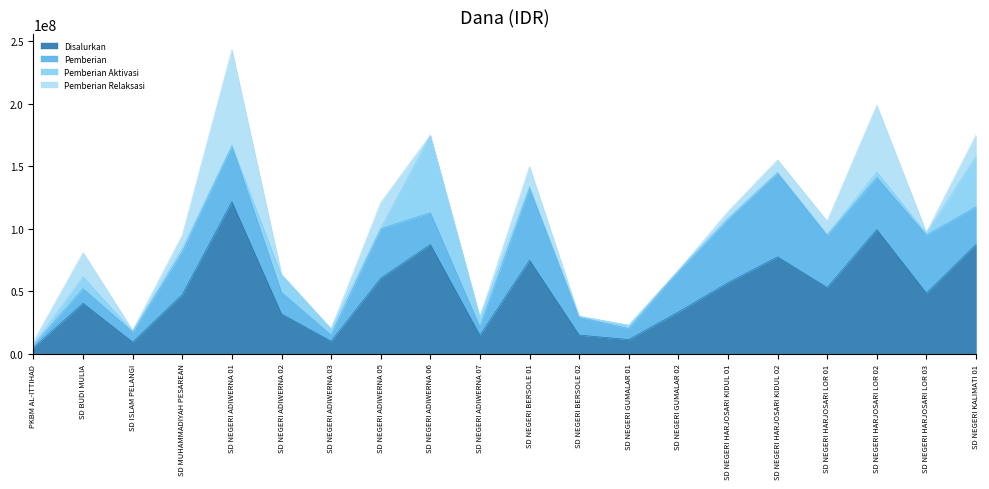

Reading right to left, transcribe all the data shown in this chart.

Disalurkan: SD NEGERI KALIMATI 01=87525000	SD NEGERI HARJOSARI LOR 03=48600000	SD NEGERI HARJOSARI LOR 02=99450000	SD NEGERI HARJOSARI LOR 01=53100000	SD NEGERI HARJOSARI KIDUL 02=77625000	SD NEGERI HARJOSARI KIDUL 01=56925000	SD NEGERI GUMALAR 02=33525000	SD NEGERI GUMALAR 01=11475000	SD NEGERI BERSOLE 02=15075000	SD NEGERI BERSOLE 01=74925000	SD NEGERI ADIWERNA 07=14850000	SD NEGERI ADIWERNA 06=87525000	SD NEGERI ADIWERNA 05=60525000	SD NEGERI ADIWERNA 03=10125000	SD NEGERI ADIWERNA 02=31950000	SD NEGERI ADIWERNA 01=121725000	SD MUHAMMADIYAH PESAREAN=47475000	SD ISLAM PELANGI=9450000	SD BUDI MULIA=40500000	PKBM AL-ITTIHAD=4950000
Pemberian: SD NEGERI KALIMATI 01=30150000	SD NEGERI HARJOSARI LOR 03=46350000	SD NEGERI HARJOSARI LOR 02=41625000	SD NEGERI HARJOSARI LOR 01=41625000	SD NEGERI HARJOSARI KIDUL 02=67275000	SD NEGERI HARJOSARI KIDUL 01=51300000	SD NEGERI GUMALAR 02=32850000	SD NEGERI GUMALAR 01=8775000	SD NEGERI BERSOLE 02=14175000	SD NEGERI BERSOLE 01=57600000	SD NEGERI ADIWERNA 07=6750000	SD NEGERI ADIWERNA 06=25425000	SD NEGERI ADIWERNA 05=39600000	SD NEGERI ADIWERNA 03=4950000	SD NEGERI ADIWERNA 02=17325000	SD NEGERI ADIWERNA 01=44775000	SD MUHAMMADIYAH PESAREAN=34200000	SD ISLAM PELANGI=8100000	SD BUDI MULIA=11700000	PKBM AL-ITTIHAD=1800000
Pemberian Aktivasi: SD NEGERI KALIMATI 01=40275000	SD NEGERI HARJOSARI LOR 03=1350000	SD NEGERI HARJOSARI LOR 02=4500000	SD NEGERI HARJOSARI LOR 01=900000	SD NEGERI HARJOSARI KIDUL 02=450000	SD NEGERI HARJOSARI KIDUL 01=0	SD NEGERI GUMALAR 02=225000	SD NEGERI GUMALAR 01=2700000	SD NEGERI BERSOLE 02=900000	SD NEGERI BERSOLE 01=1350000	SD NEGERI ADIWERNA 07=7425000	SD NEGERI ADIWERNA 06=61650000	SD NEGERI ADIWERNA 05=450000	SD NEGERI ADIWERNA 03=4725000	SD NEGERI ADIWERNA 02=13500000	SD NEGERI ADIWERNA 01=450000	SD MUHAMMADIYAH PESAREAN=2925000	SD ISLAM PELANGI=450000	SD BUDI MULIA=9450000	PKBM AL-ITTIHAD=450000
Pemberian Relaksasi: SD NEGERI KALIMATI 01=17100000	SD NEGERI HARJOSARI LOR 03=900000	SD NEGERI HARJOSARI LOR 02=53325000	SD NEGERI HARJOSARI LOR 01=10575000	SD NEGERI HARJOSARI KIDUL 02=9900000	SD NEGERI HARJOSARI KIDUL 01=5625000	SD NEGERI GUMALAR 02=450000	SD NEGERI GUMALAR 01=0	SD NEGERI BERSOLE 02=0	SD NEGERI BERSOLE 01=15975000	SD NEGERI ADIWERNA 07=675000	SD NEGERI ADIWERNA 06=450000	SD NEGERI ADIWERNA 05=20475000	SD NEGERI ADIWERNA 03=450000	SD NEGERI ADIWERNA 02=1125000	SD NEGERI ADIWERNA 01=76500000	SD MUHAMMADIYAH PESAREAN=10350000	SD ISLAM PELANGI=900000	SD BUDI MULIA=19350000	PKBM AL-ITTIHAD=2700000